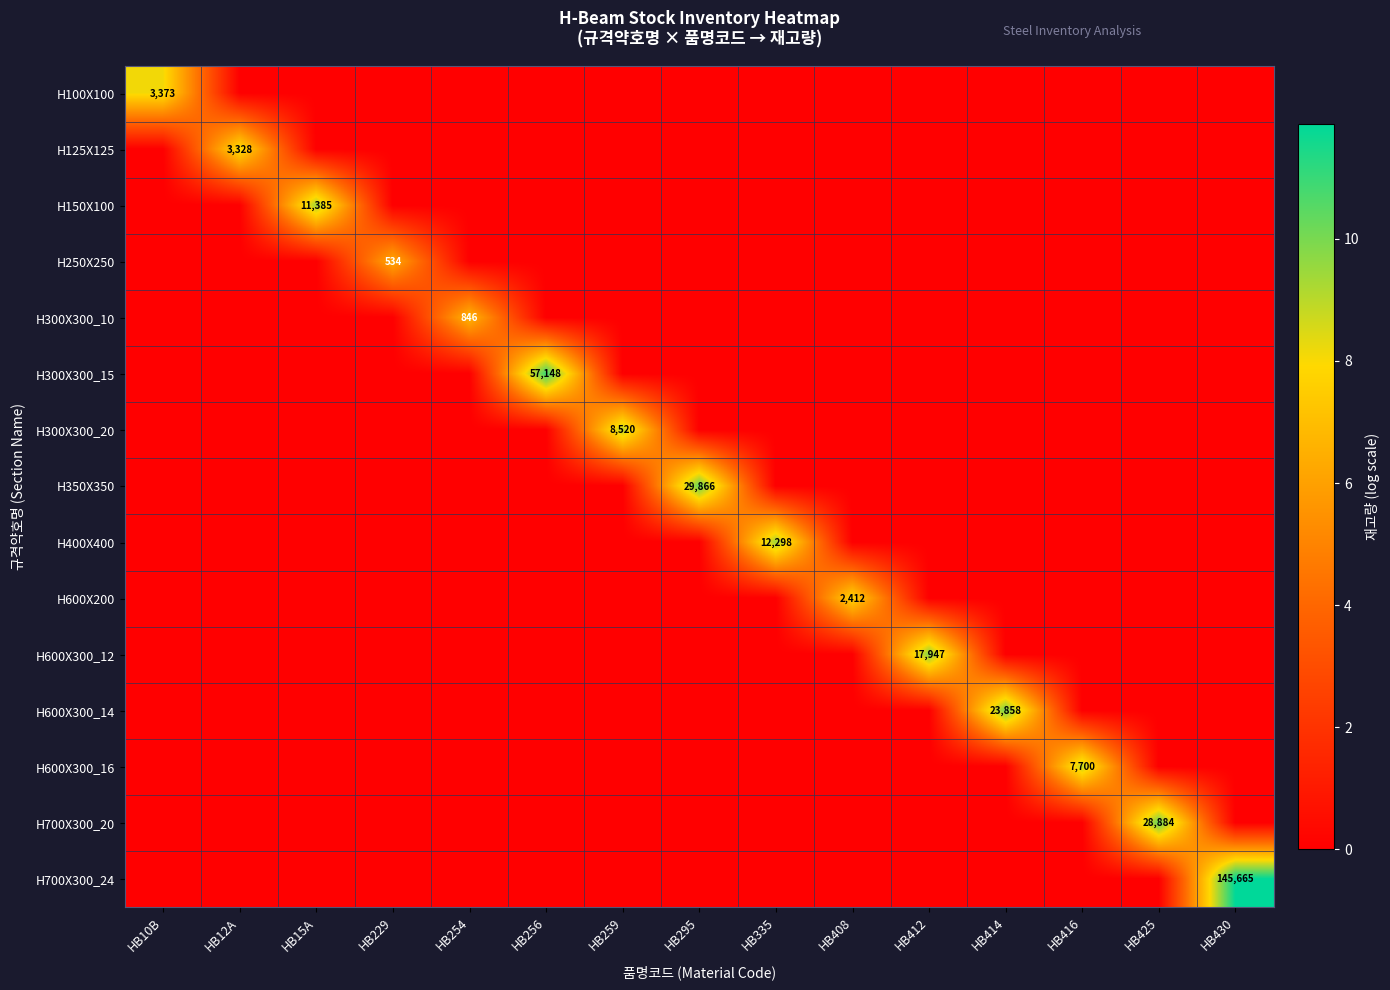

The H600X300_16 series shows -3.9 at HB408. True or false?

False